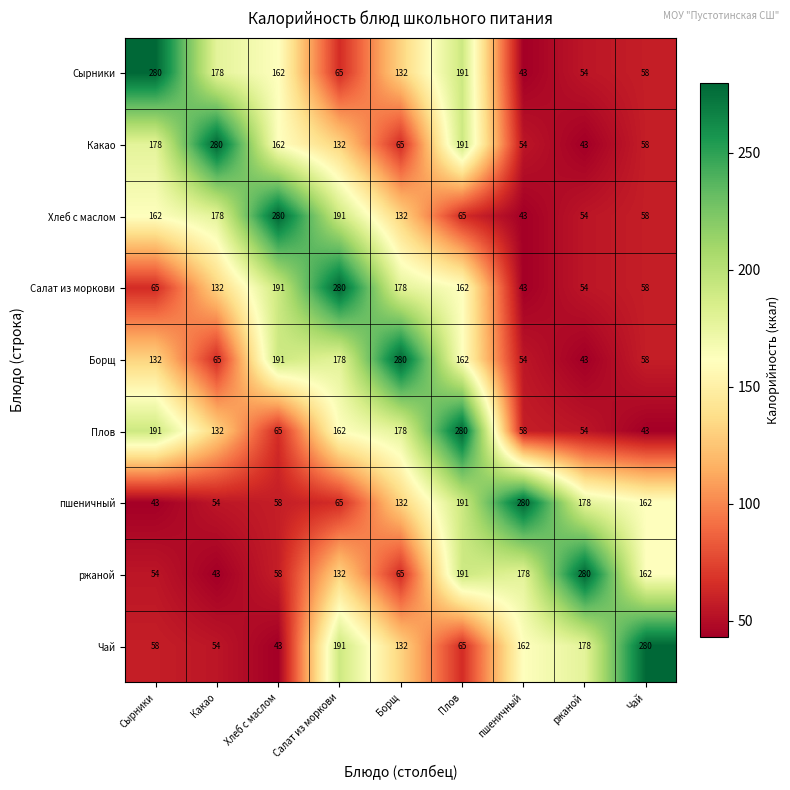

What is the difference between the highest and lowest values at Борщ?

215